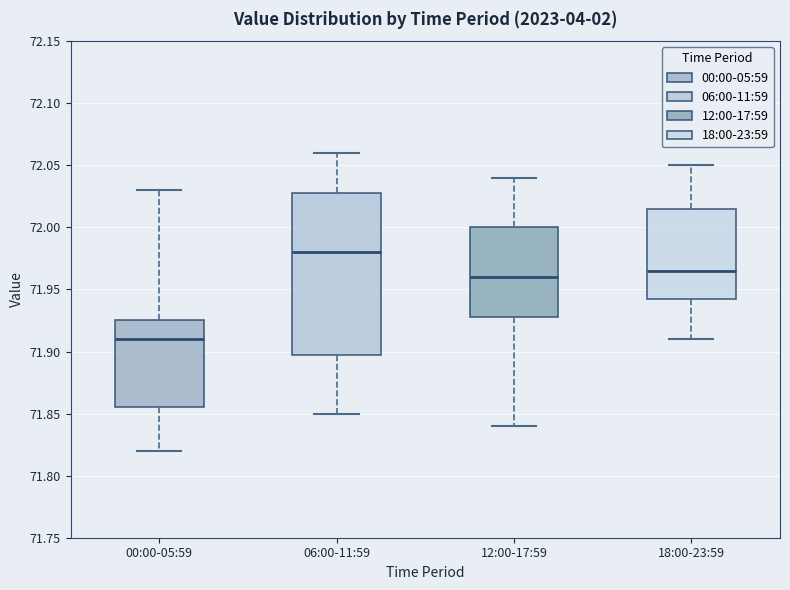

Which box is the tallest, from its lower edge to its upper edge?

06:00-11:59